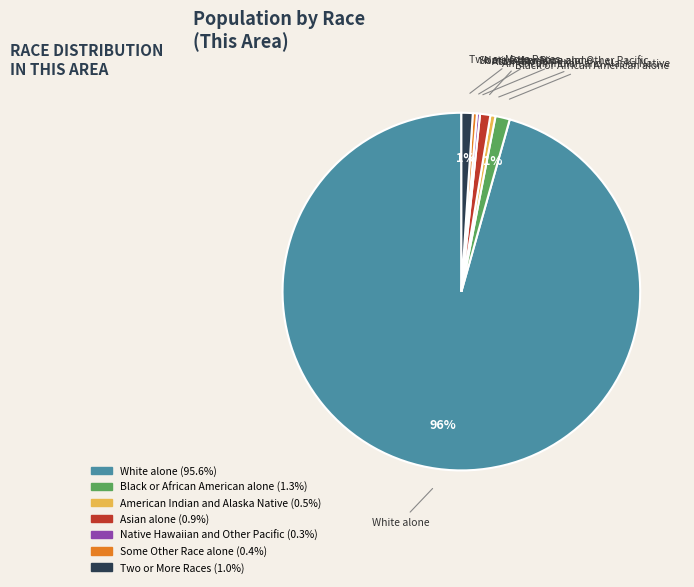

Count the number of slices in the pie.

7